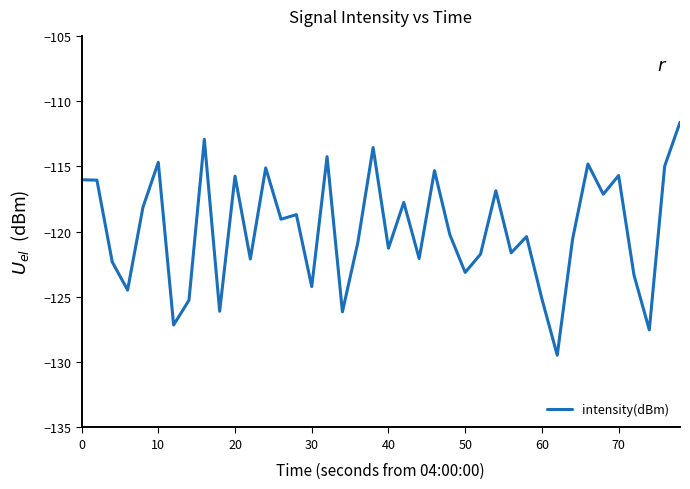

What is the maximum value shown in the chart?

-111.6